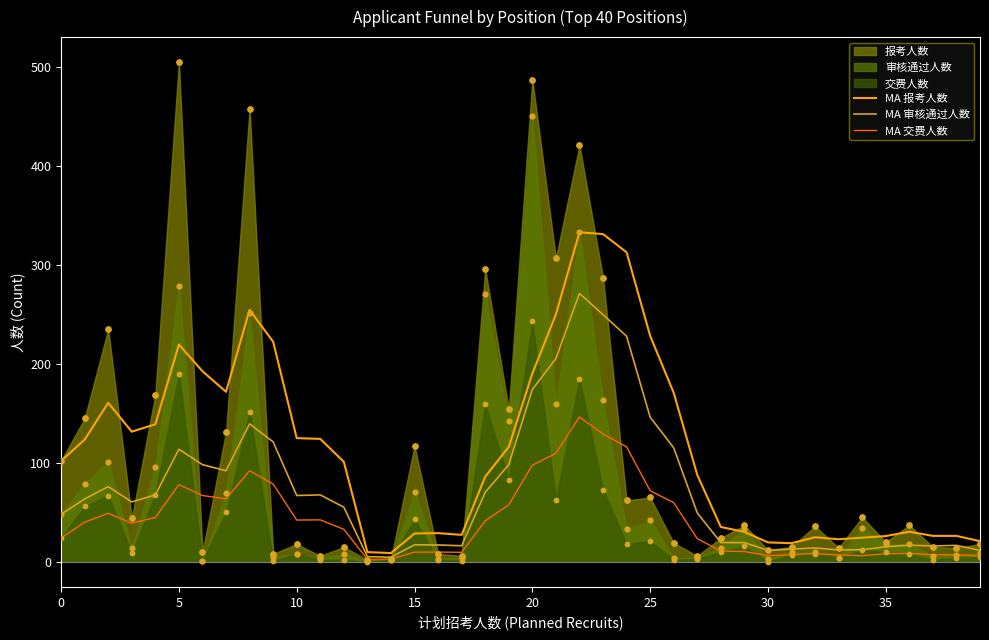

At which category is the sum across all series the highest?

22